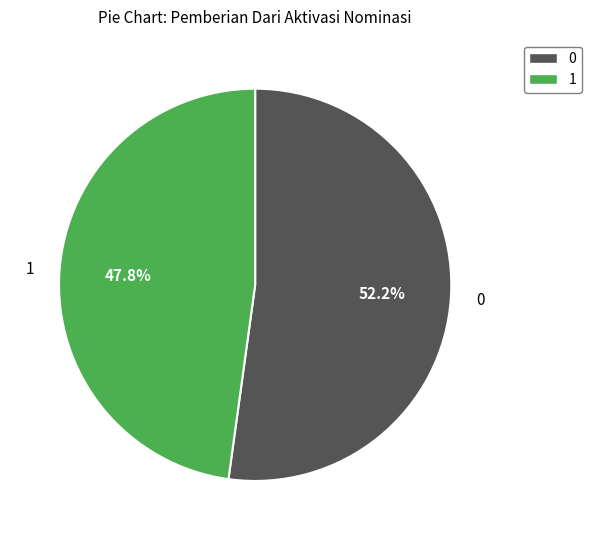

Is there any slice that represents more than half of the pie?

Yes